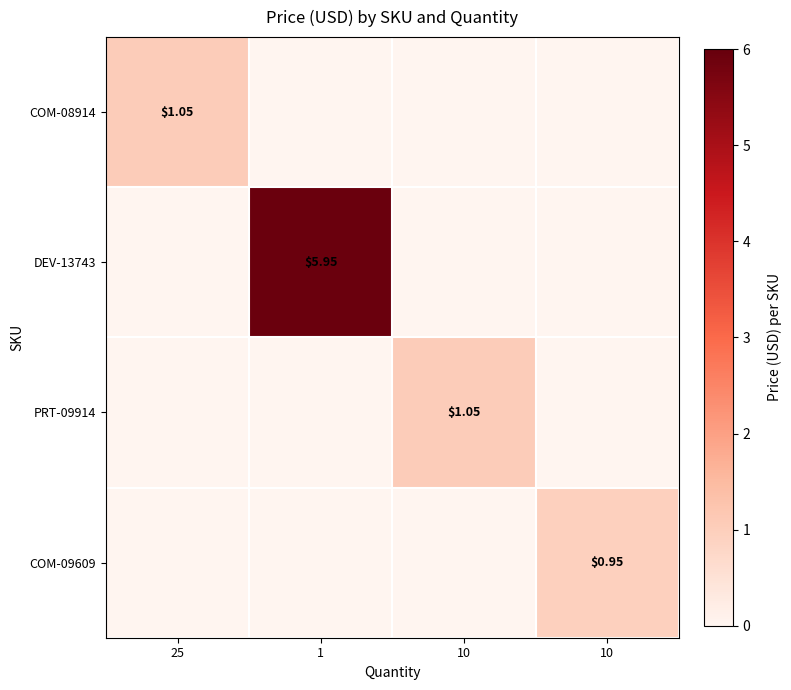

List the series in order of their peak value, highest first.

DEV-13743, COM-08914, PRT-09914, COM-09609